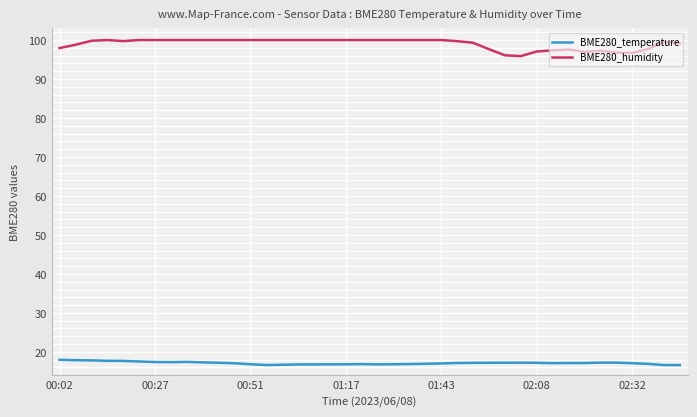

Rank the series by their average value, from lowest to highest.

BME280_temperature, BME280_humidity